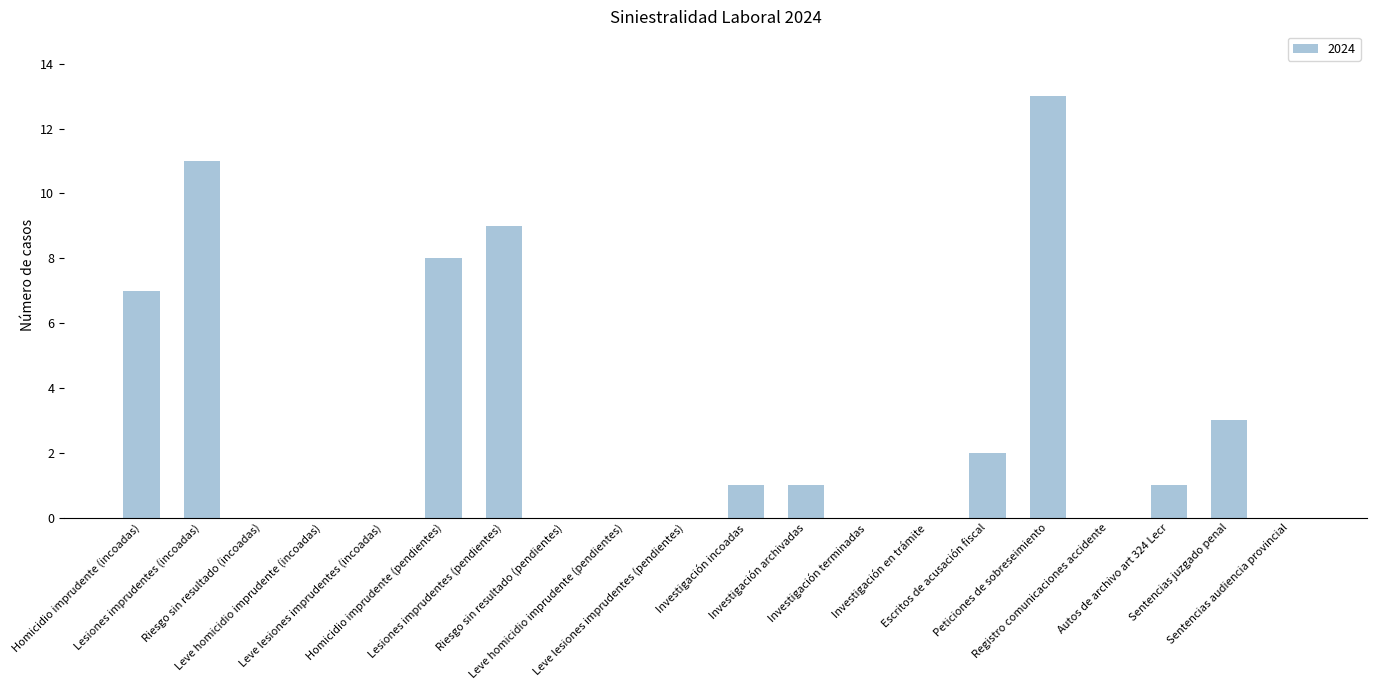

Reading left to right, extract all data points from this chart.

Homicidio imprudente (incoadas)=7	Lesiones imprudentes (incoadas)=11	Riesgo sin resultado (incoadas)=0	Leve homicidio imprudente (incoadas)=0	Leve lesiones imprudentes (incoadas)=0	Homicidio imprudente (pendientes)=8	Lesiones imprudentes (pendientes)=9	Riesgo sin resultado (pendientes)=0	Leve homicidio imprudente (pendientes)=0	Leve lesiones imprudentes (pendientes)=0	Investigación incoadas=1	Investigación archivadas=1	Investigación terminadas=0	Investigación en trámite=0	Escritos de acusación fiscal=2	Peticiones de sobreseimiento=13	Registro comunicaciones accidente=0	Autos de archivo art 324 Lecr=1	Sentencias juzgado penal=3	Sentencias audiencia provincial=0